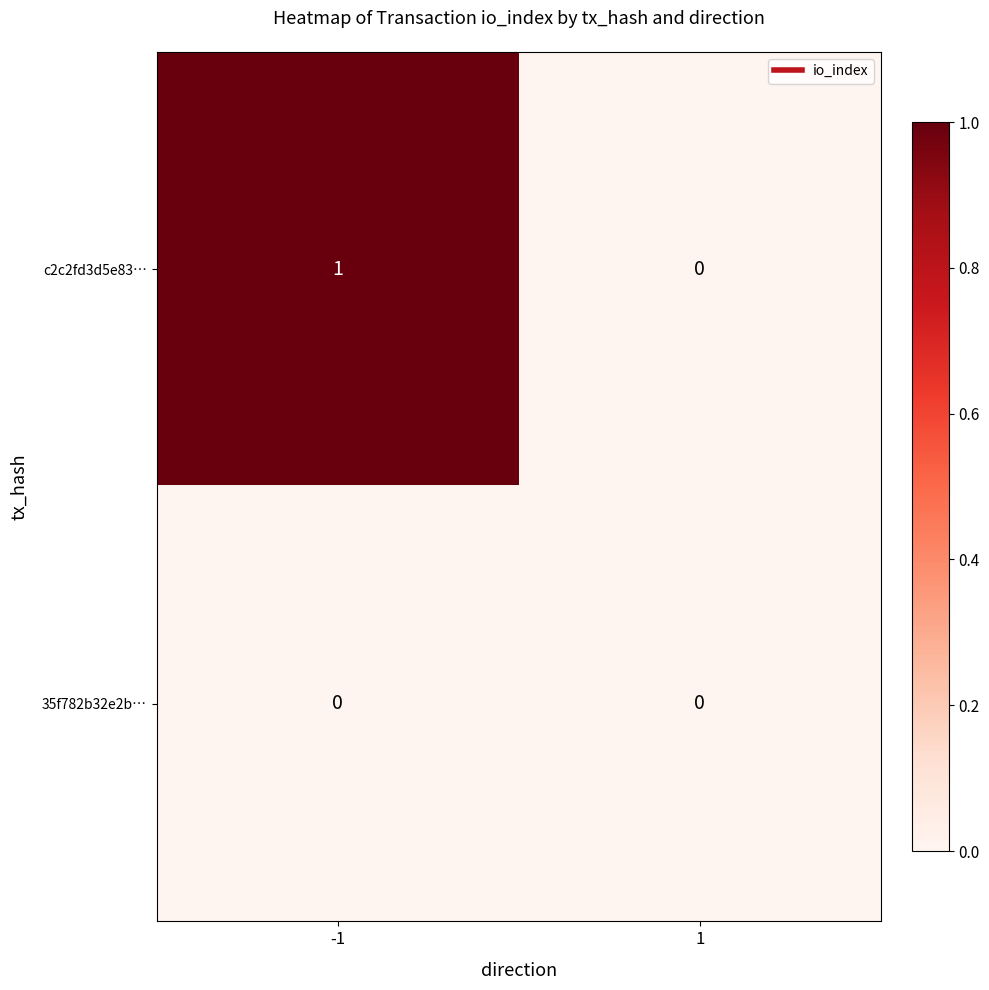

Is the value of 35f782b32e2b… at 1 greater than the value of c2c2fd3d5e83… at -1?

No